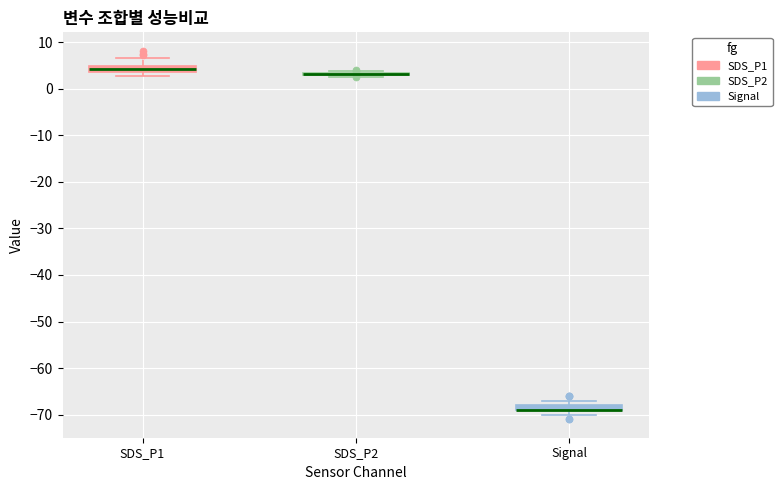

Where is the lower edge of the box for Signal on the y-axis? The values are not printed on the chart, so give them approximately, as read against the axis.

-69